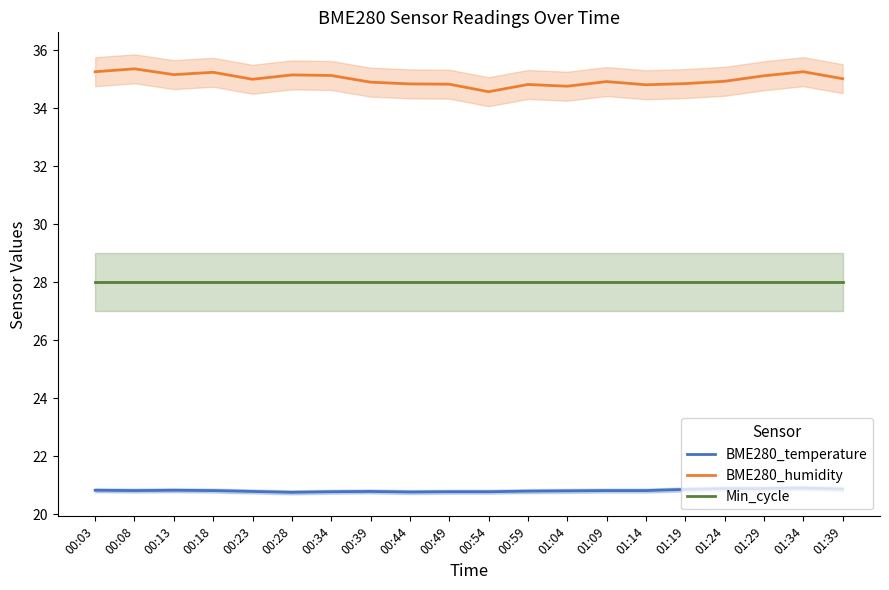

What are all the series names shown in the legend?

BME280_temperature, BME280_humidity, Min_cycle